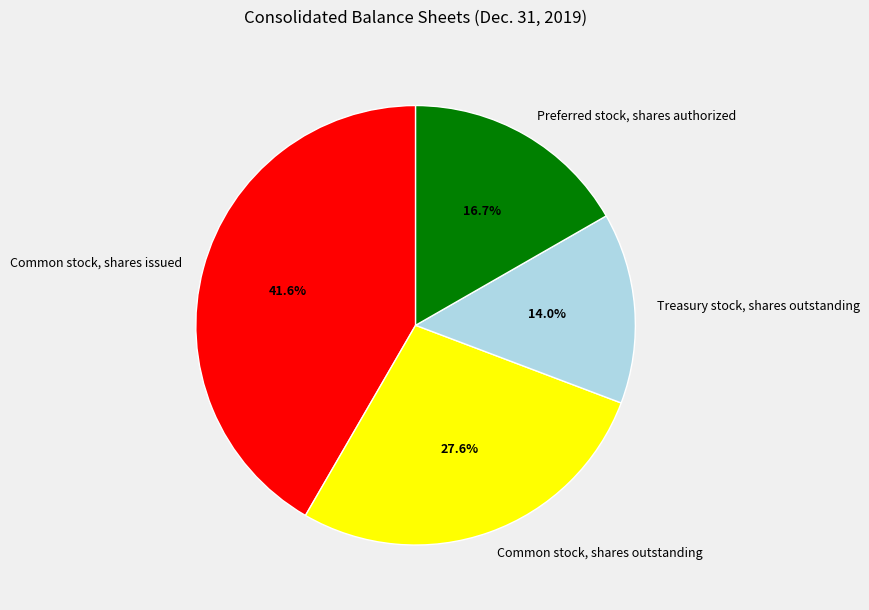

To the nearest percent, what portion does Preferred stock, shares authorized represent?

17%